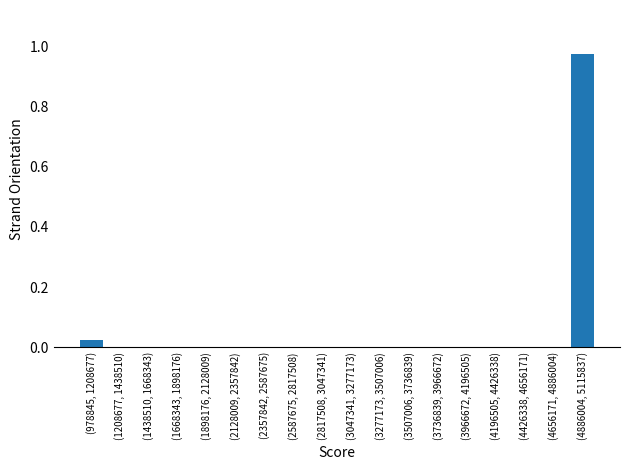

At which category does the chart reach its peak across all series?

(4886004, 5115837)